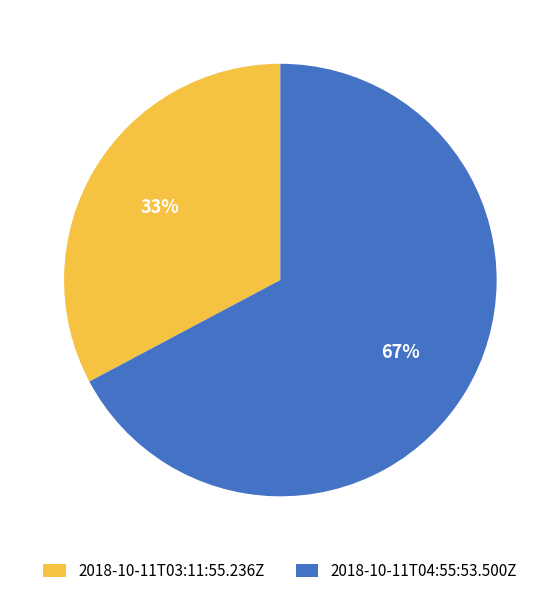

The 2018-10-11T03:11:55.236Z slice represents 33% of the pie. True or false?

True